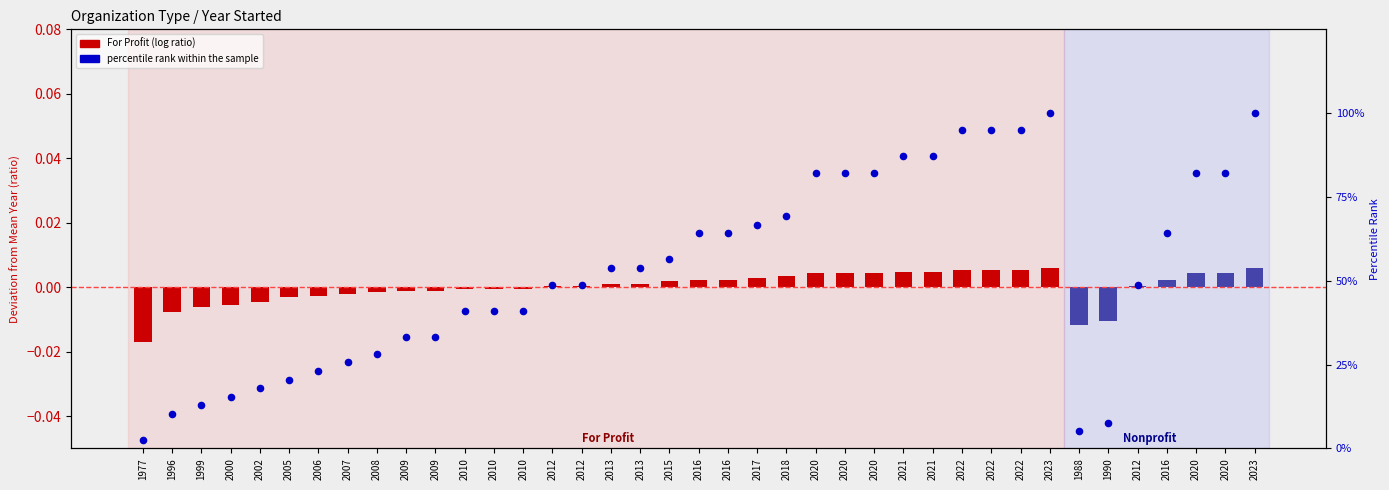

Which has a higher value, 2010 or 2012?

2012